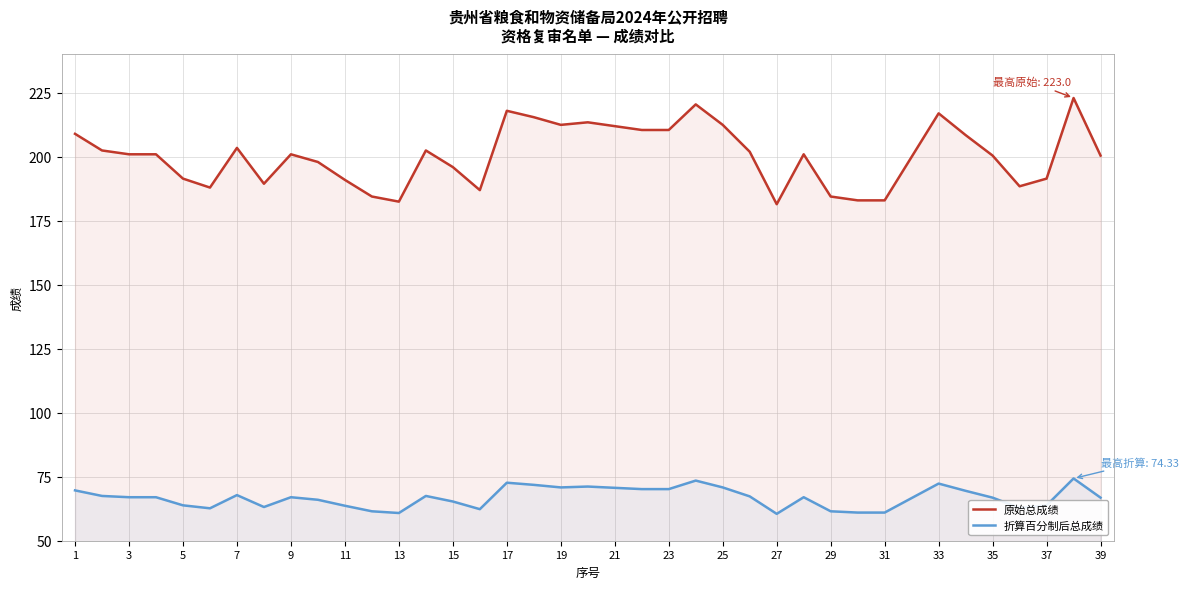

Where does the 原始总成绩 series first go above 201?

1